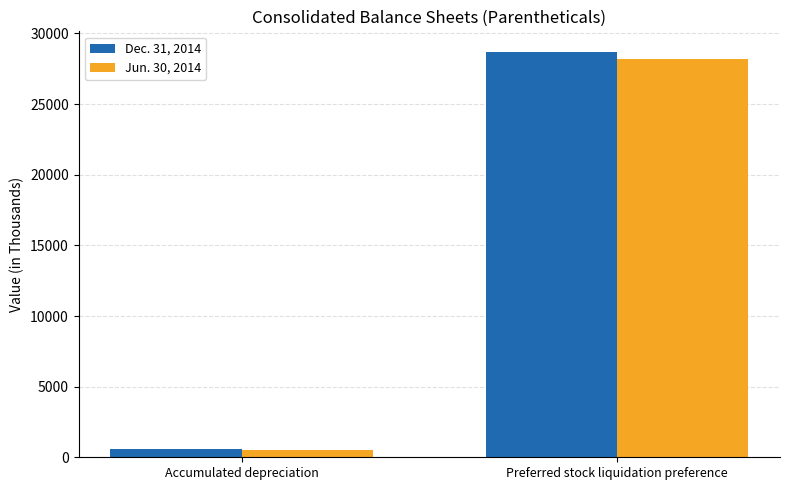

At how many categories does at least one series exceed 27785?

1